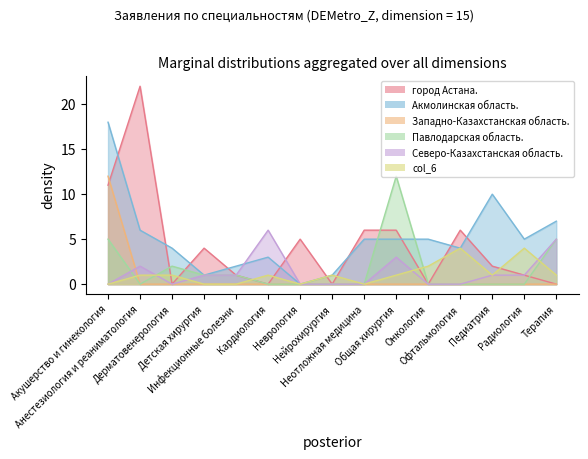

After their last crossing, which series has the higher values: Западно-Казахстанская область. or Северо-Казахстанская область.?

Северо-Казахстанская область.